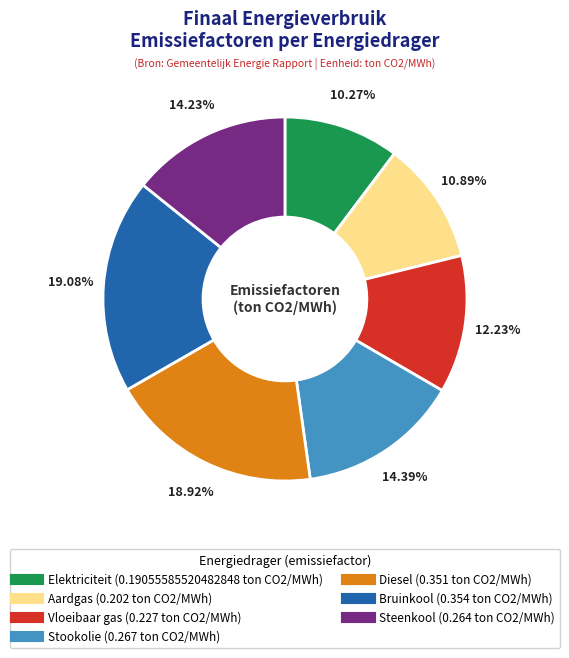

Count the number of slices in the pie.

7